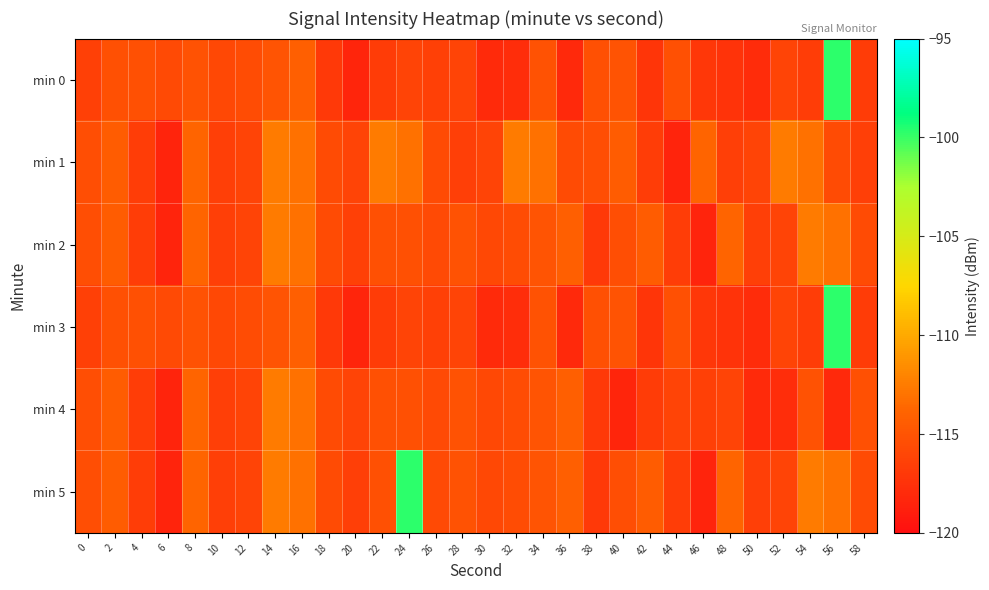

Count the number of data series in this chart.

6